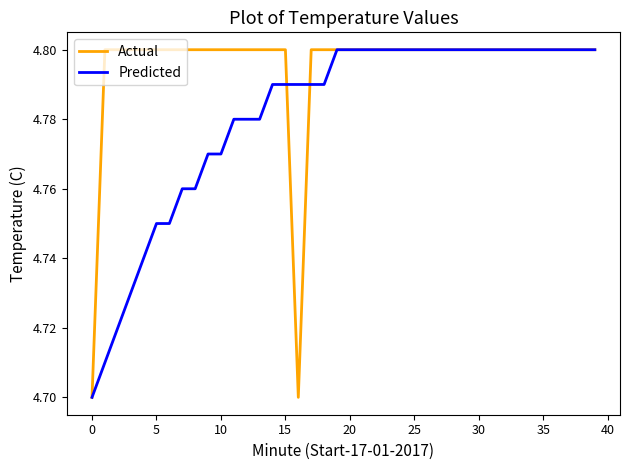

Does the chart have visible grid lines?

No